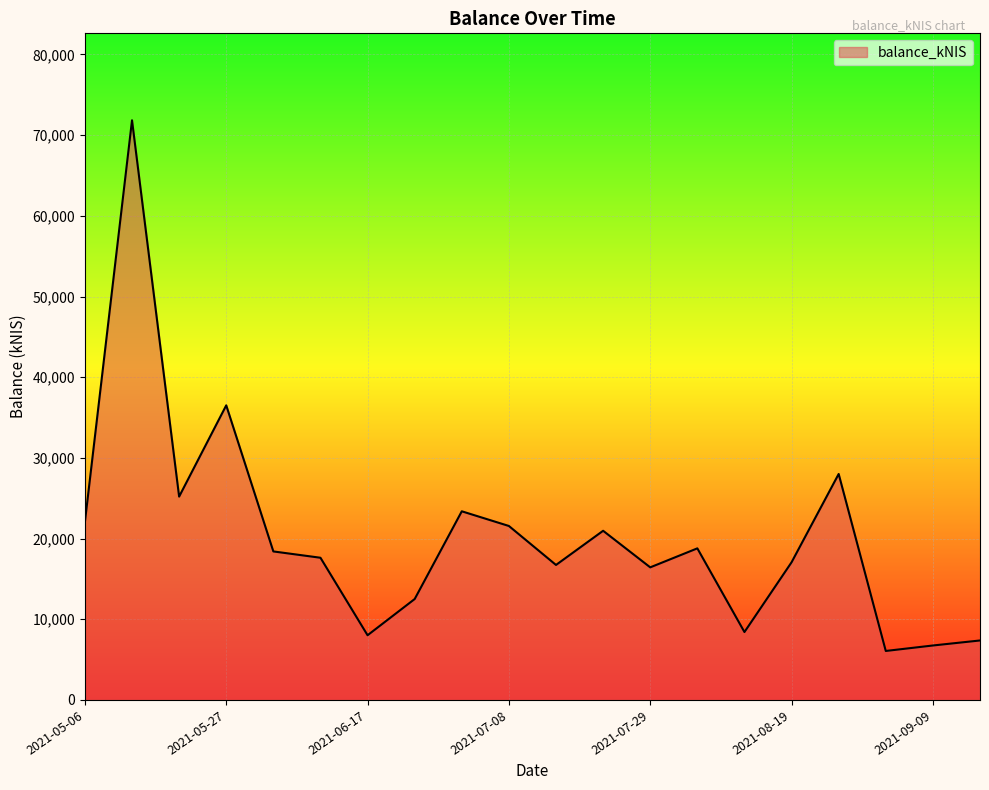

What is the smallest value displayed?

6070.0